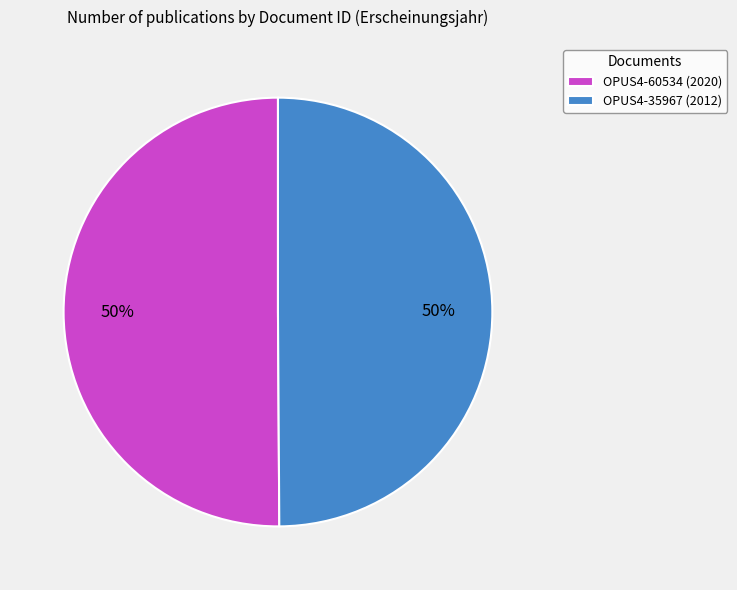

Count the number of slices in the pie.

2